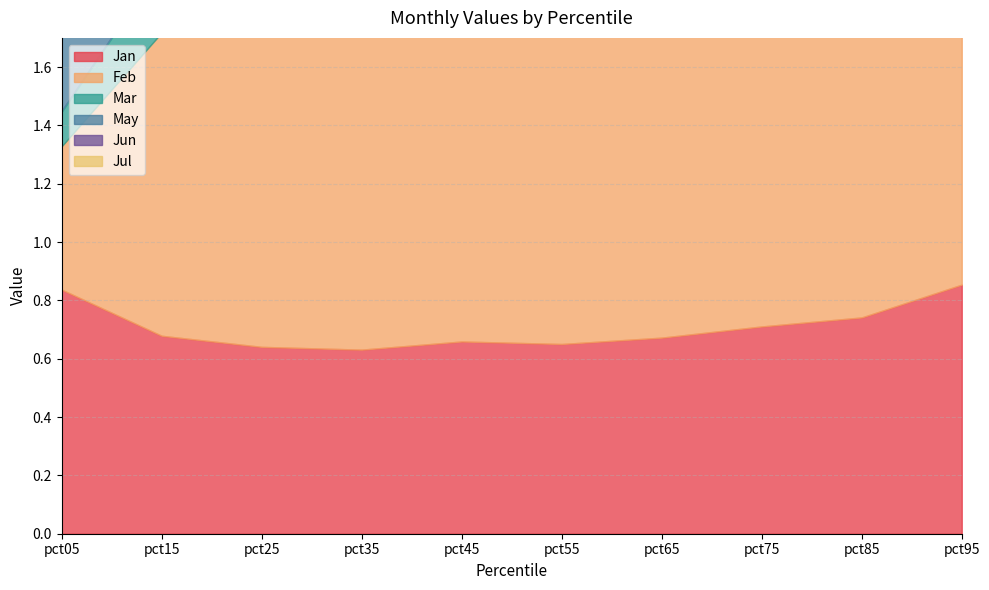

Reading left to right, extract all data points from this chart.

Jan: pct05=0.8	pct15=0.7	pct25=0.6	pct35=0.6	pct45=0.7	pct55=0.7	pct65=0.7	pct75=0.7	pct85=0.7	pct95=0.9
Feb: pct05=0.5	pct15=1.0	pct25=1.1	pct35=1.1	pct45=1.1	pct55=1.1	pct65=1.1	pct75=1.1	pct85=1.2	pct95=1.4
Mar: pct05=0.1	pct15=0.2	pct25=0.3	pct35=0.3	pct45=0.3	pct55=0.3	pct65=0.3	pct75=0.3	pct85=0.3	pct95=0.3
May: pct05=0.8	pct15=1.0	pct25=0.9	pct35=1.0	pct45=1.0	pct55=1.0	pct65=1.0	pct75=1.0	pct85=1.1	pct95=1.1
Jun: pct05=0.7	pct15=0.6	pct25=0.7	pct35=0.7	pct45=0.7	pct55=0.7	pct65=0.7	pct75=0.7	pct85=0.8	pct95=0.9
Jul: pct05=1.0	pct15=0.8	pct25=0.7	pct35=0.7	pct45=0.7	pct55=0.7	pct65=0.7	pct75=0.8	pct85=0.8	pct95=0.8